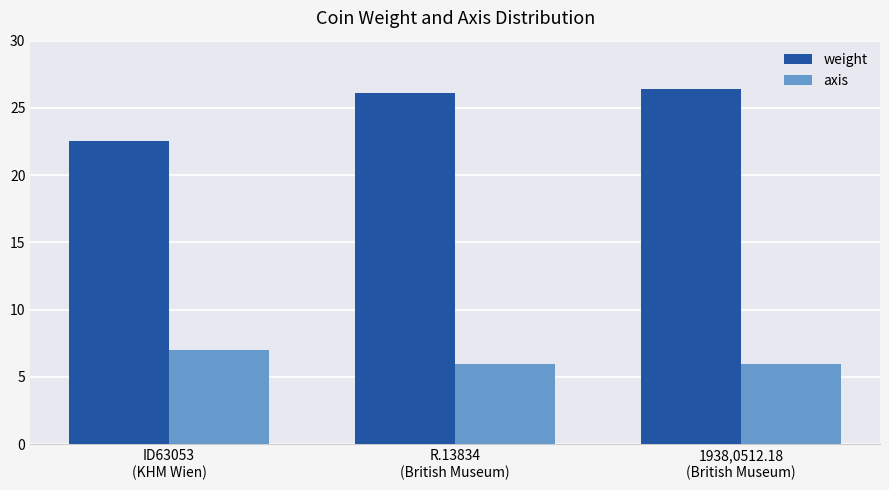

What are all the series names shown in the legend?

weight, axis